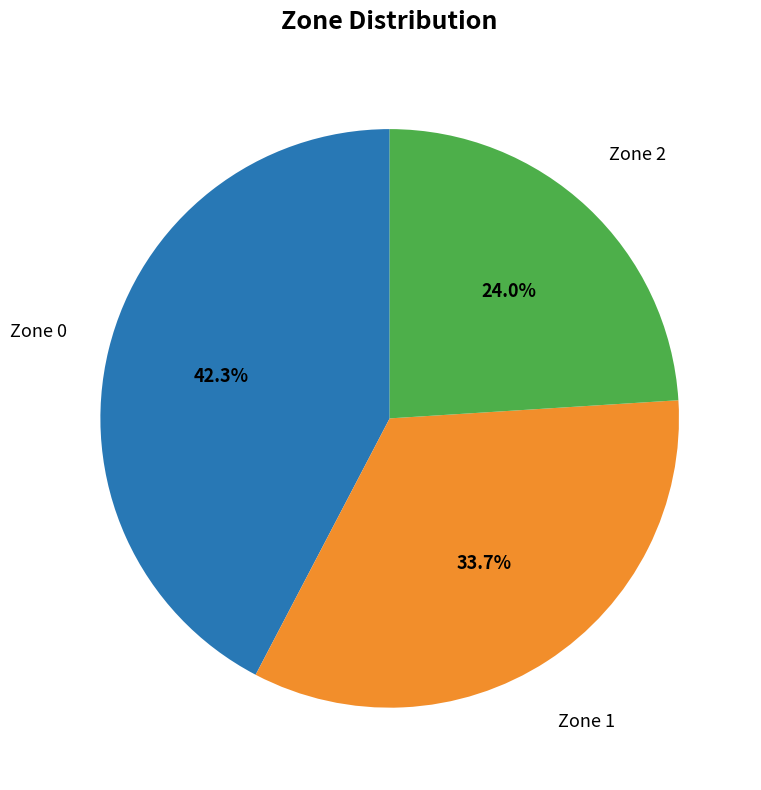

Which category has the biggest portion of the pie?

Zone 0